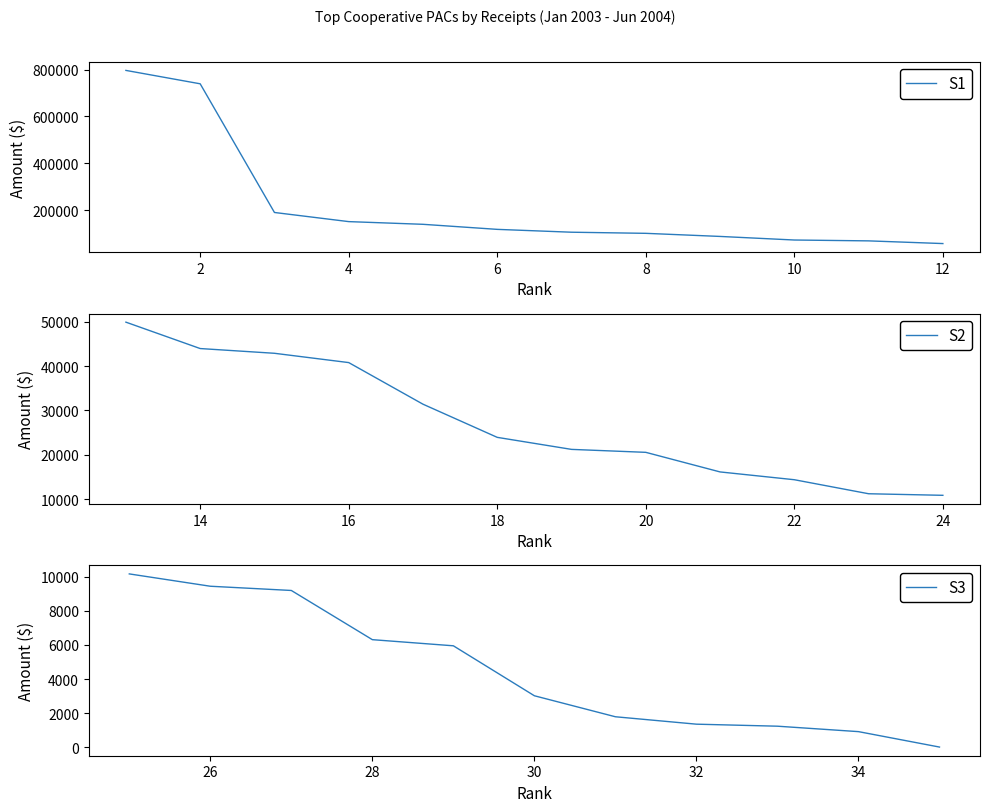

Approximately how many times larger is the value at 13 compared to 31?

27.9